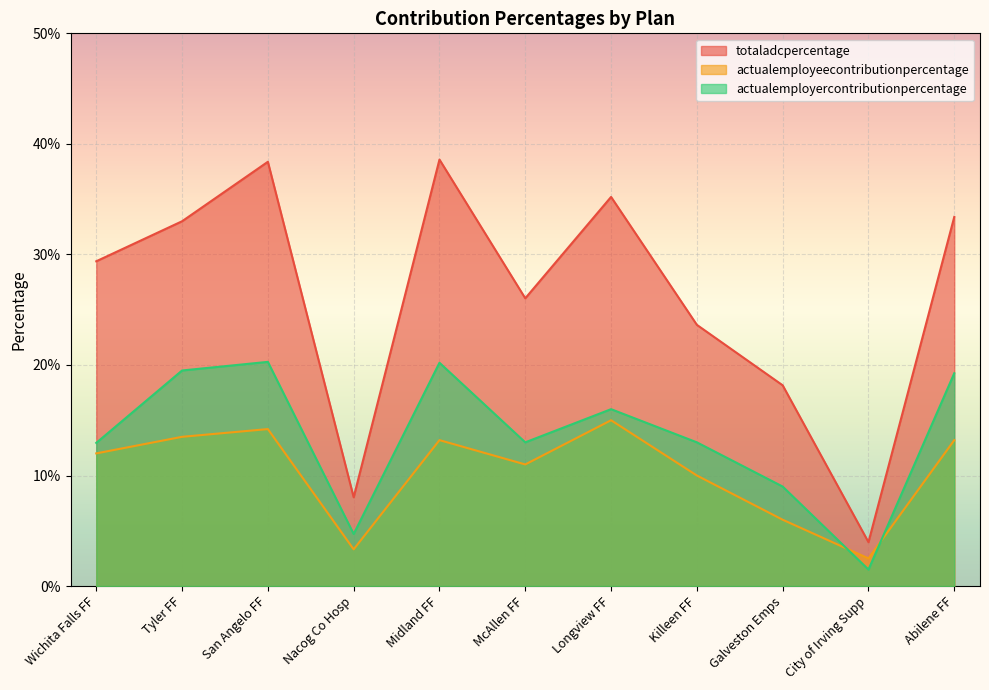

List the series in order of their peak value, highest first.

totaladcpercentage, actualemployercontributionpercentage, actualemployeecontributionpercentage